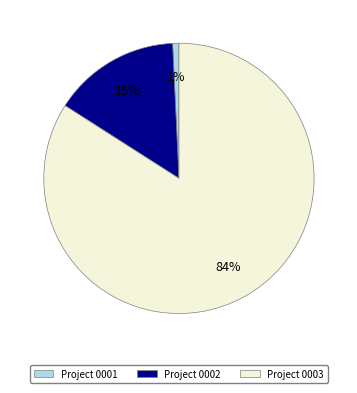

To the nearest percent, what is the average slice percentage?

33%